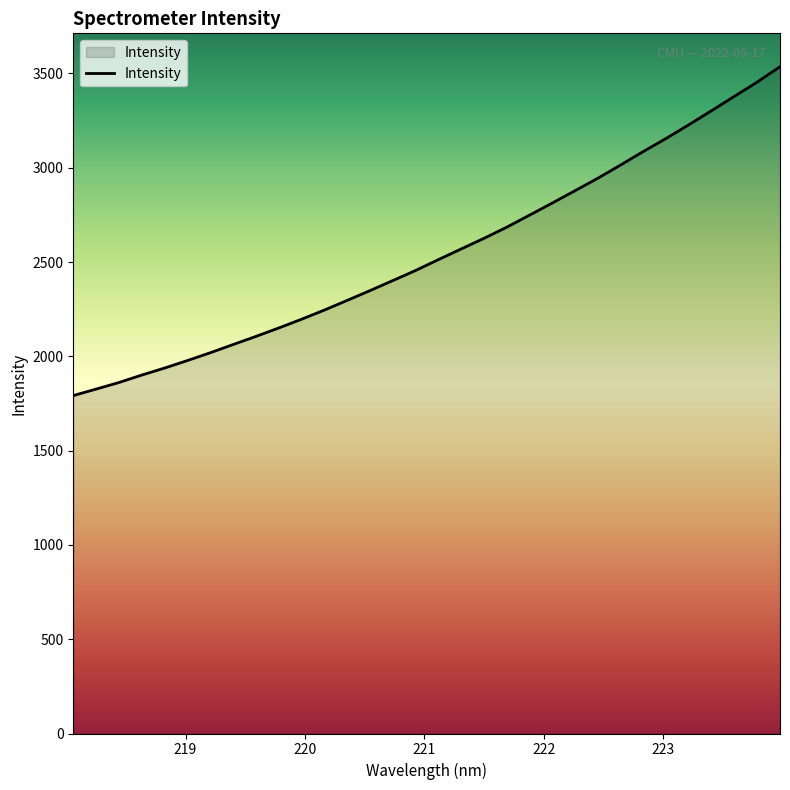

What is the greatest value displayed?

3536.0